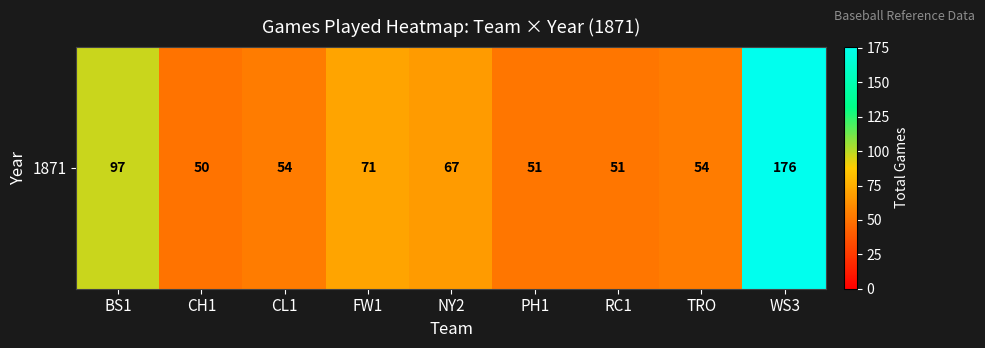

What is the ratio of the value at PH1 to the value at BS1?

0.5